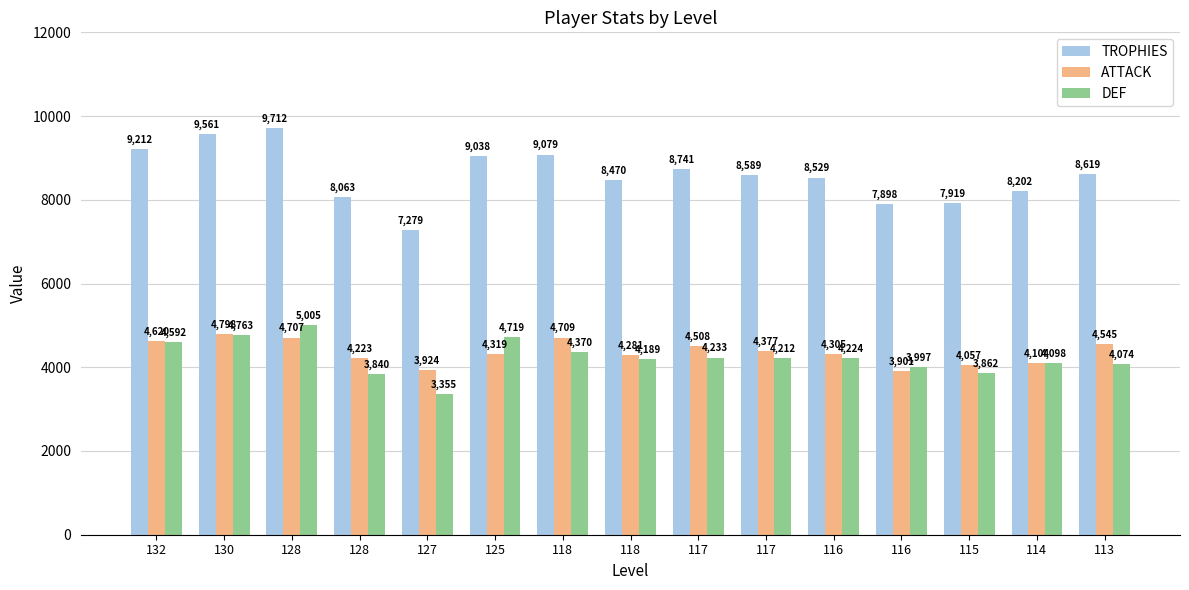

Rank the categories by TROPHIES value from highest to lowest.

128, 130, 132, 118, 125, 117, 113, 117, 116, 118, 114, 128, 115, 116, 127